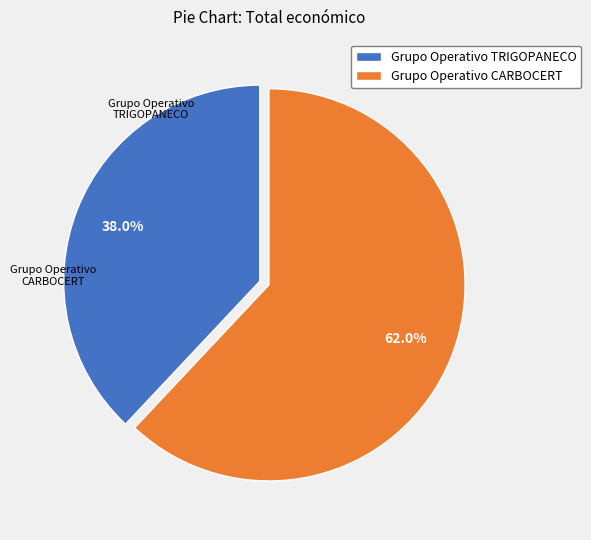

To the nearest percent, what is the difference between the largest and smallest slice percentages?

24%